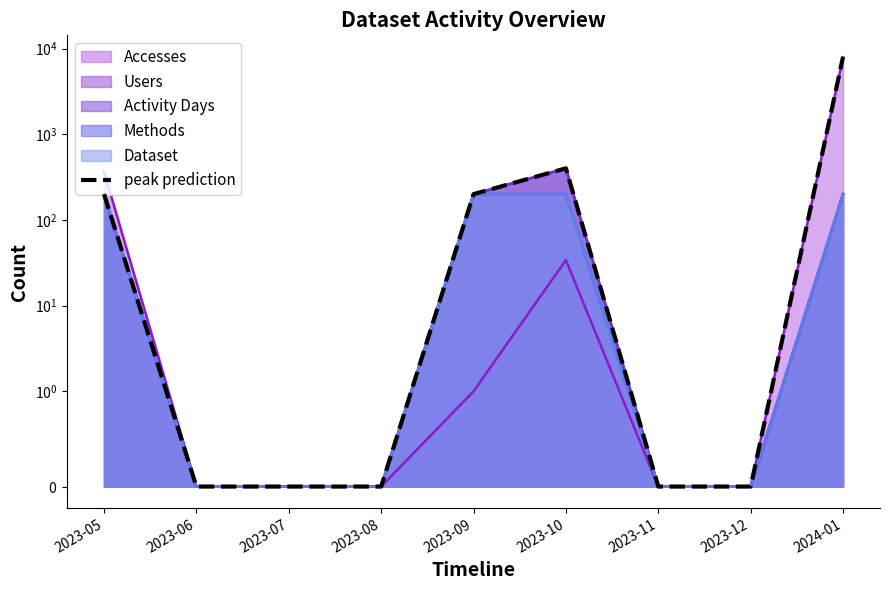

Rank the categories by value from highest to lowest.

2024-01, 2023-10, 2023-05, 2023-09, 2023-06, 2023-07, 2023-08, 2023-11, 2023-12